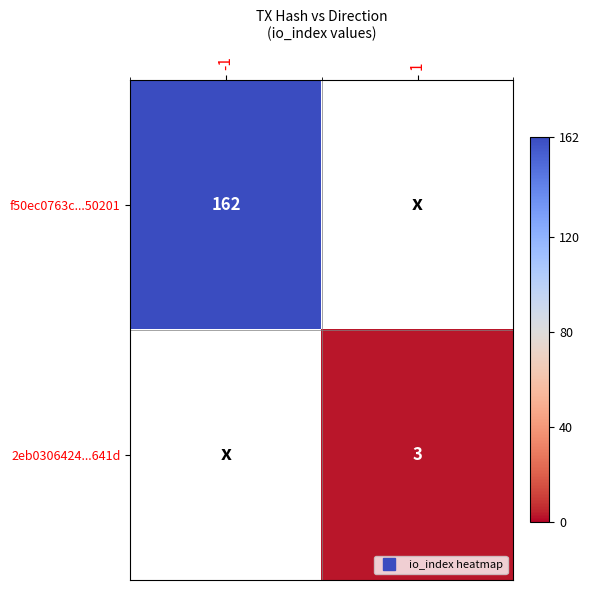

List the labels in order of 2eb0306424...641d value, smallest first.

-1, 1